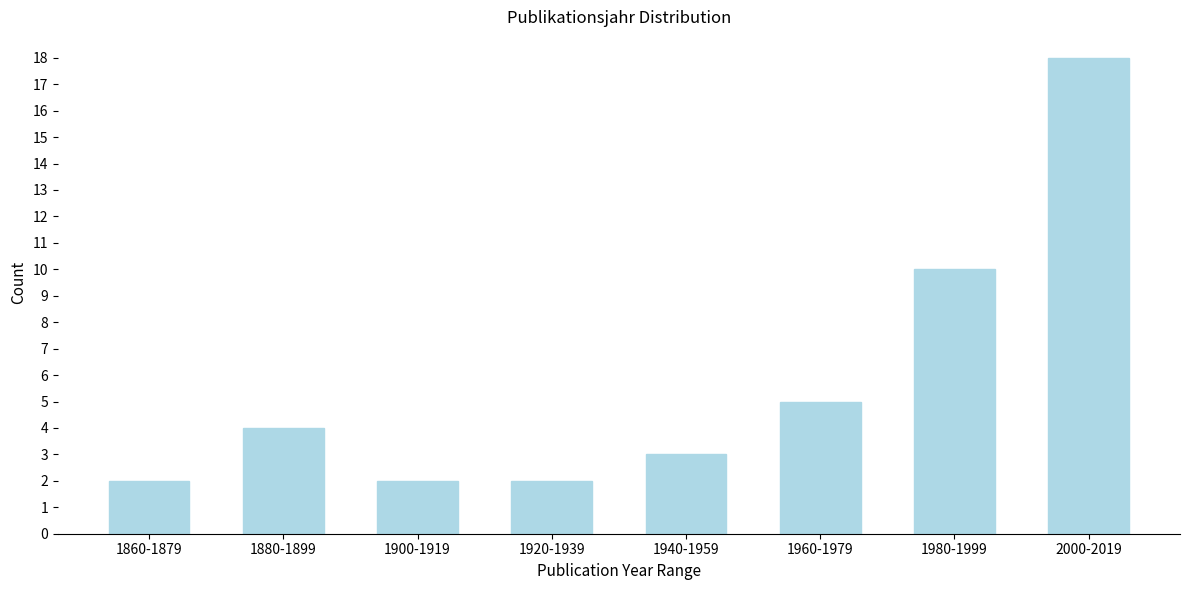

Reading right to left, extract all data points from this chart.

2000-2019=18	1980-1999=10	1960-1979=5	1940-1959=3	1920-1939=2	1900-1919=2	1880-1899=4	1860-1879=2